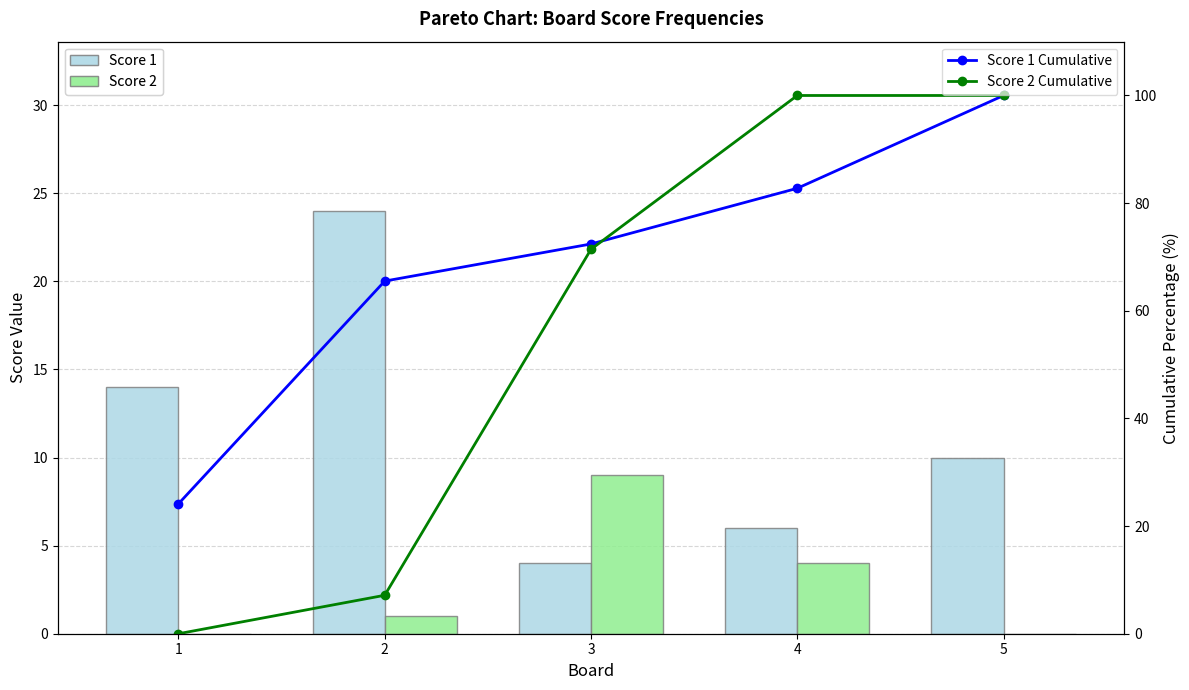

At 5, list the series in order from largest to smallest.

Score 1 Cumulative, Score 2 Cumulative, Score 1, Score 2